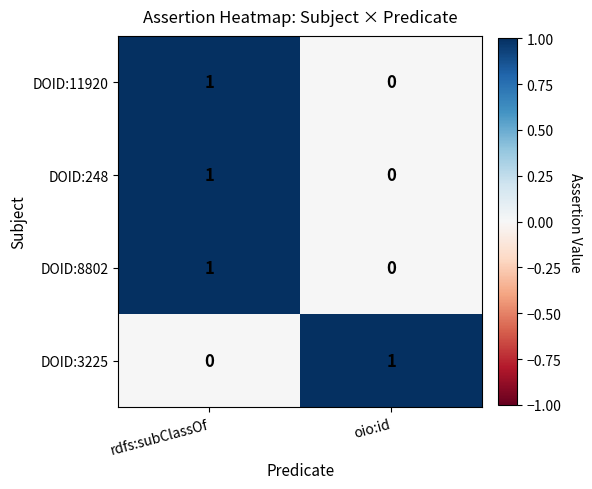

At how many categories does at least one series exceed 0?

2